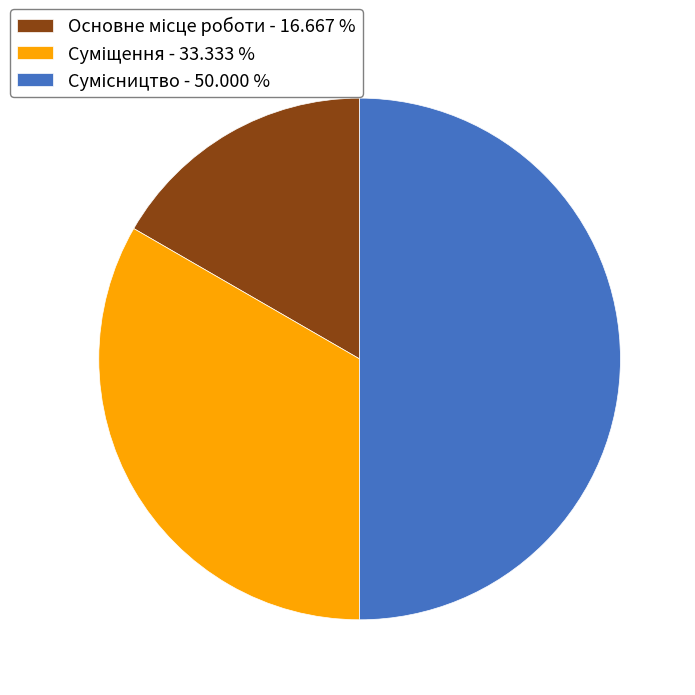

How many segments does this pie chart have?

3